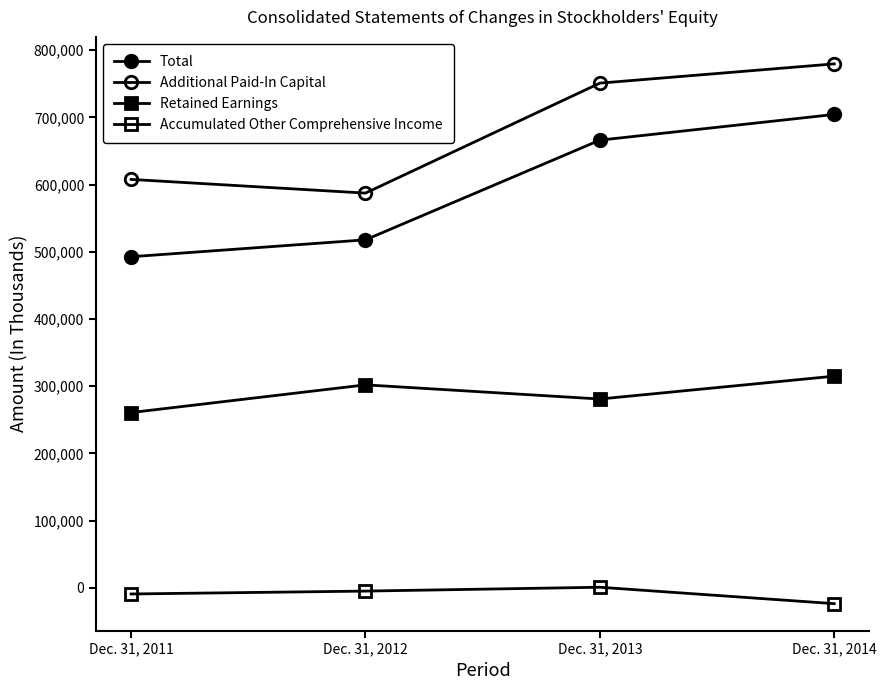

The value of Total at Dec. 31, 2014 is 214787. True or false?

False